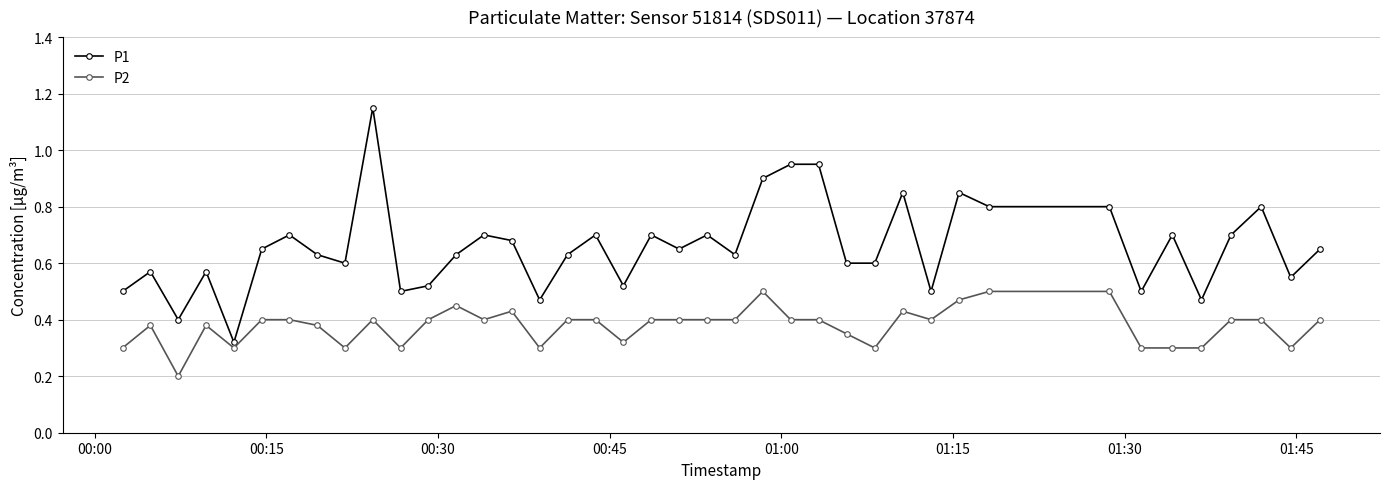

Which series has the largest total across all categories?

P1